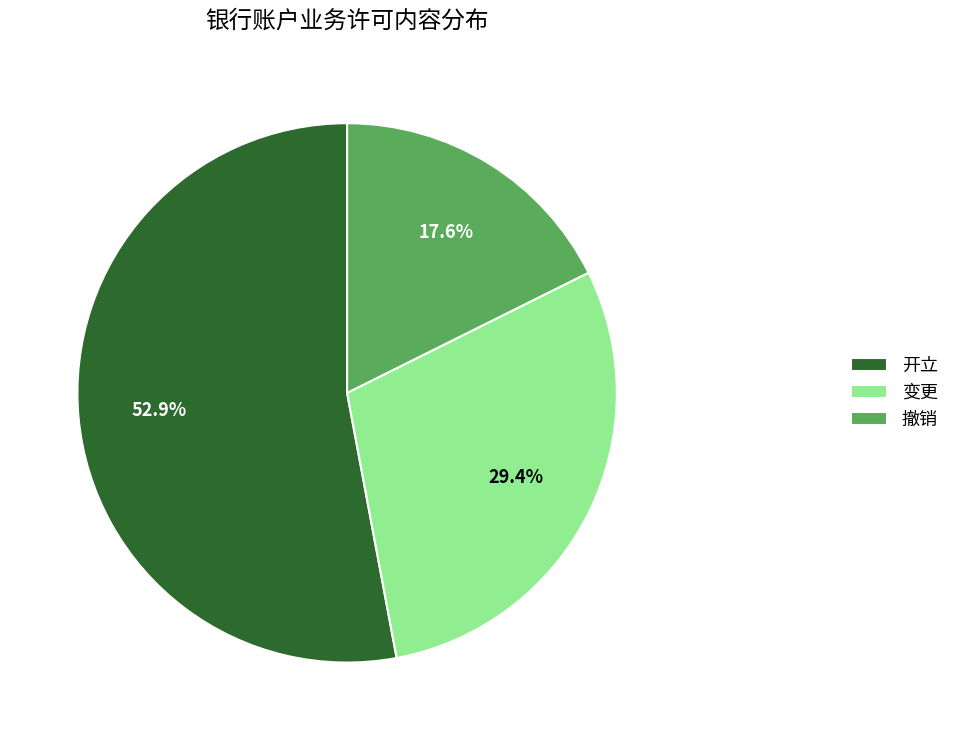

To the nearest percent, what is the combined percentage of 开立 and 变更?

82%